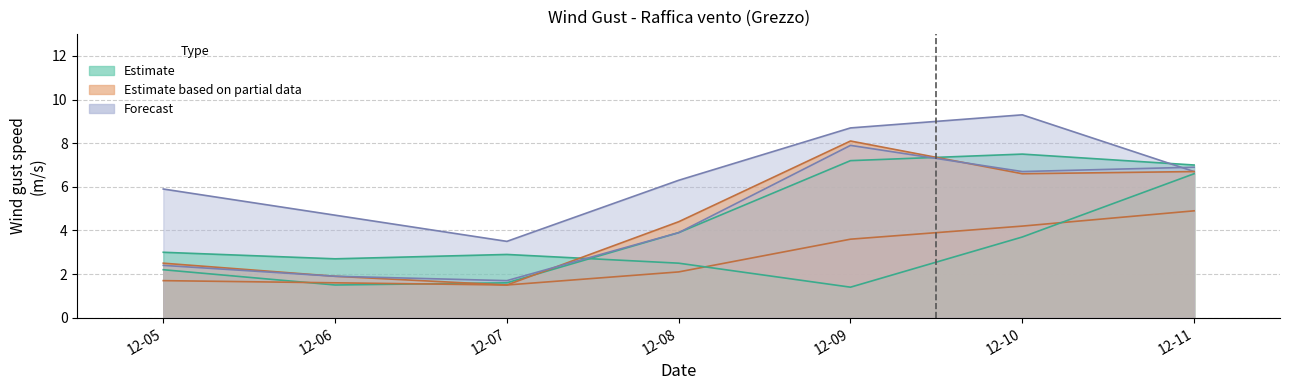

In Apice 597 - Raffica vento - Grezzo, how many points are higher than both neighbors (excluding endpoints)?

1